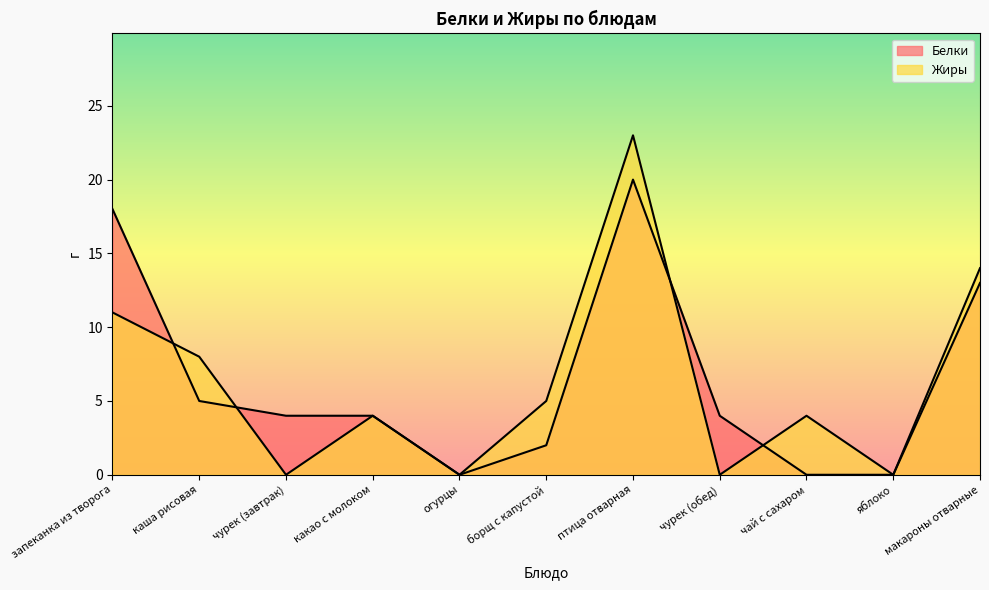

At how many categories does at least one series exceed 8?

3